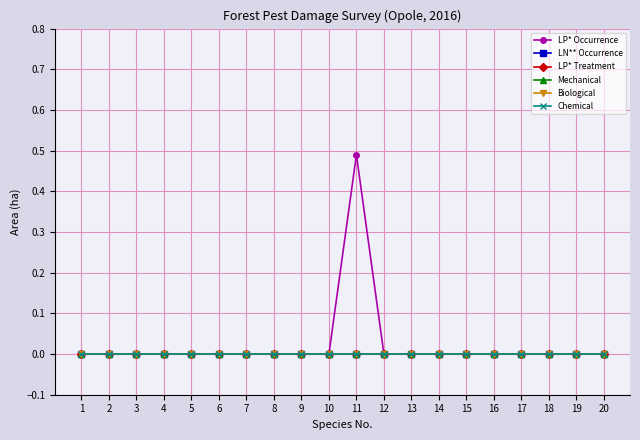

Is it true that Biological equals 0.0 at 12?

True